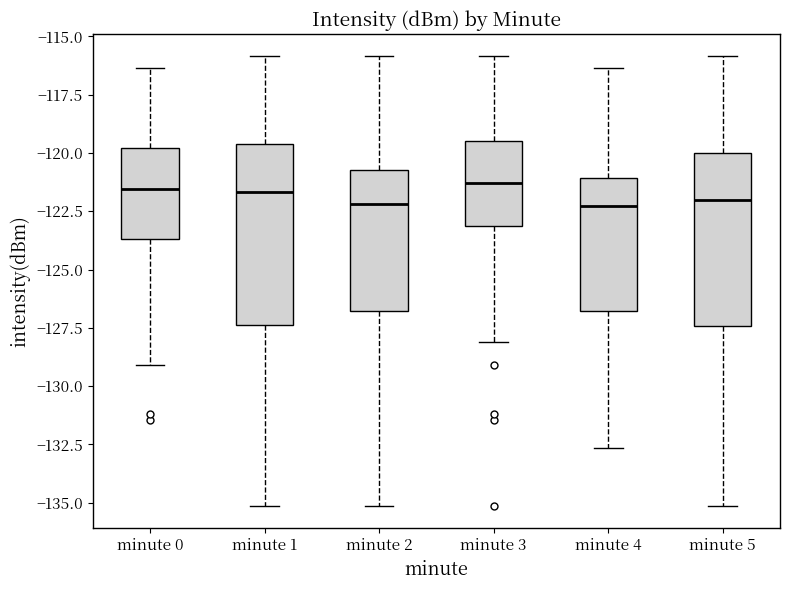

Reading left to right, transcribe this box plot: for each box, give where its median line is, the range the box spans, and where its two whiskers end, as read against the y-axis. The values are not printed on the chart, so give them approximately, as read against the axis.

minute 0: median -121.5, box -123.5 to -120.0, whiskers -129.0 to -116.5
minute 1: median -121.5, box -127.5 to -119.5, whiskers -135.0 to -116.0
minute 2: median -122.0, box -127.0 to -120.5, whiskers -135.0 to -116.0
minute 3: median -121.5, box -123.0 to -119.5, whiskers -128.0 to -116.0
minute 4: median -122.5, box -127.0 to -121.0, whiskers -132.5 to -116.5
minute 5: median -122.0, box -127.5 to -120.0, whiskers -135.0 to -116.0